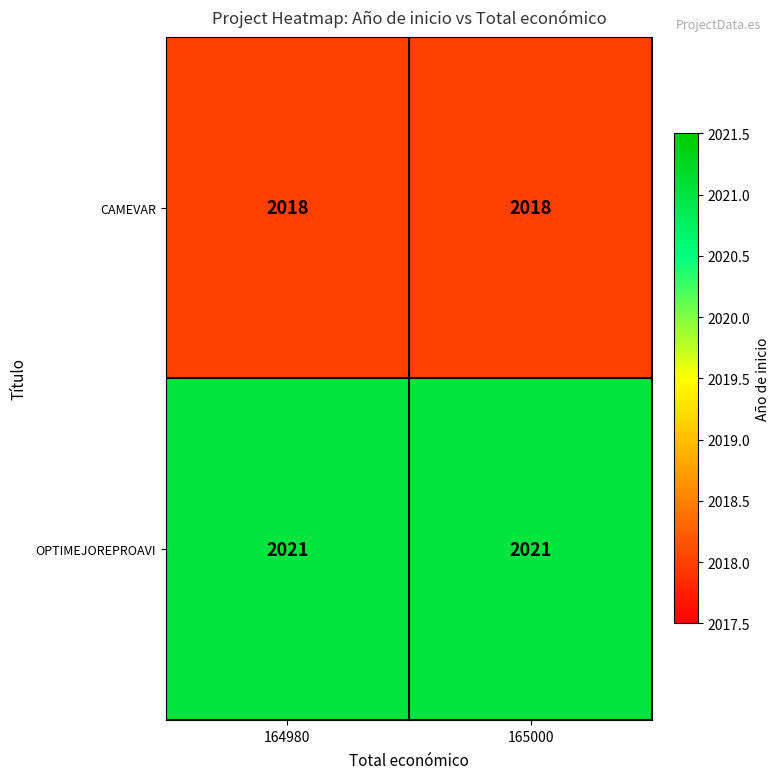

What is the minimum value for CAMEVAR?

2018